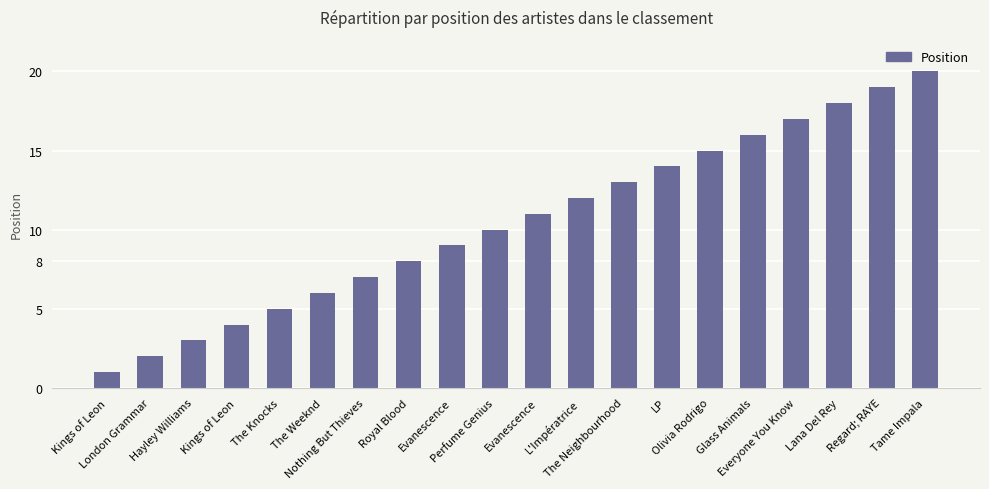

How many distinct data groups are displayed?

1